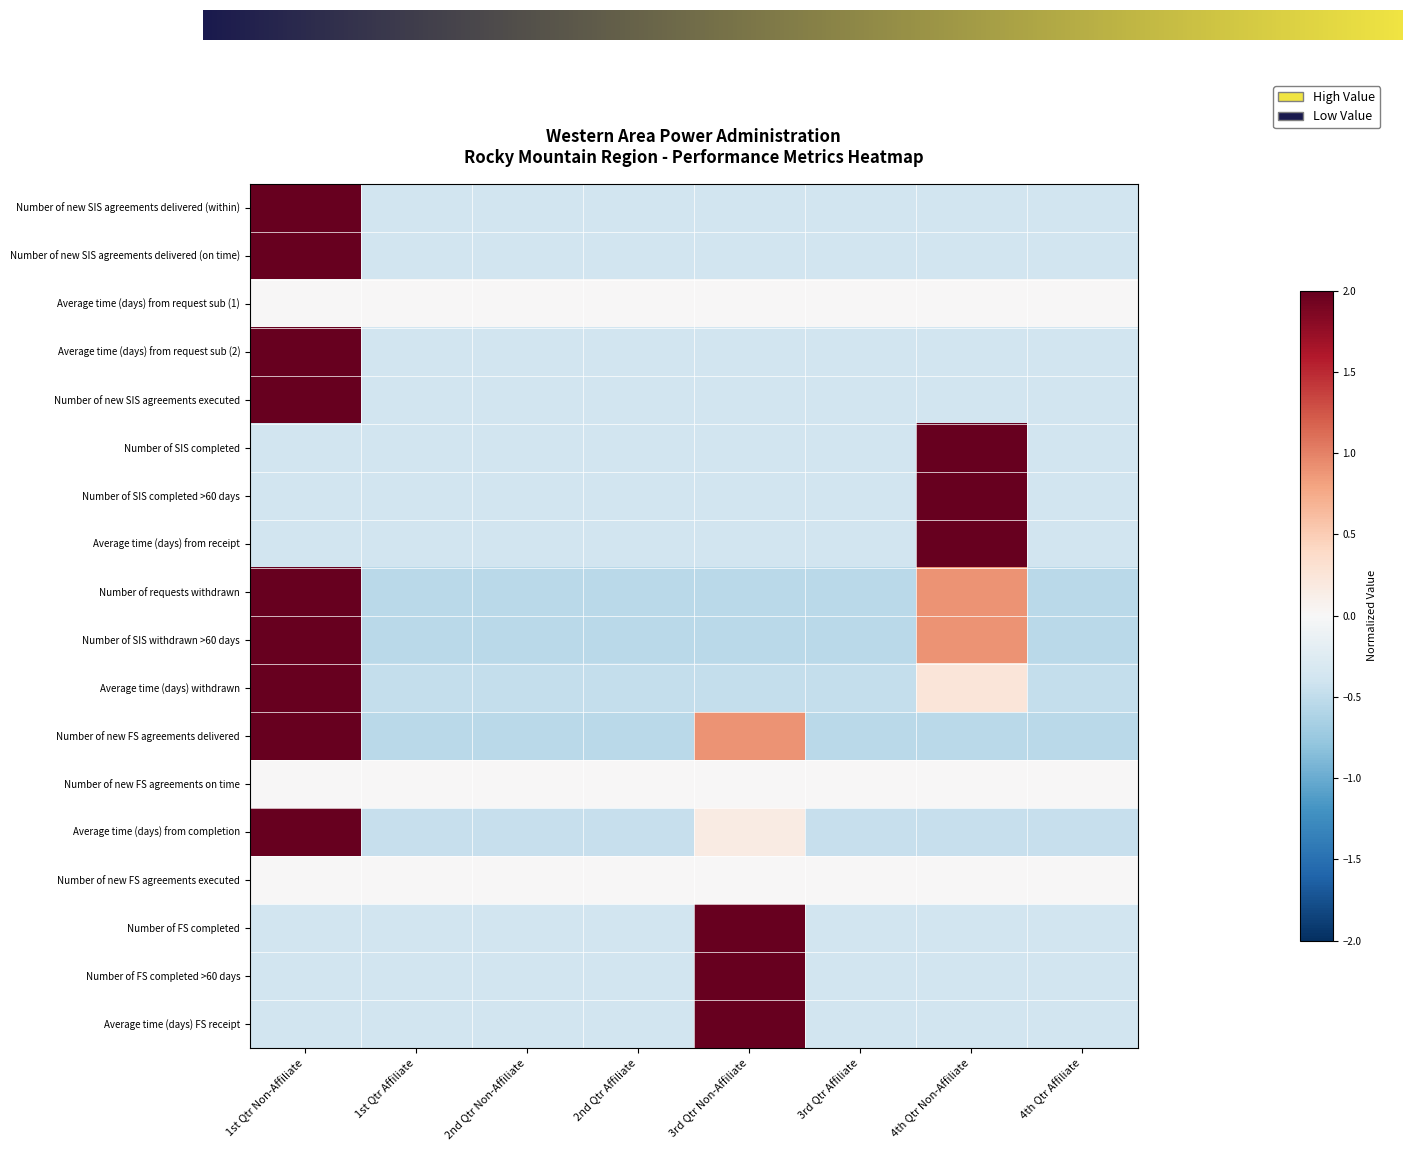

Between 3rd Qtr Affiliate and 2nd Qtr Non-Affiliate, which is larger?

3rd Qtr Affiliate